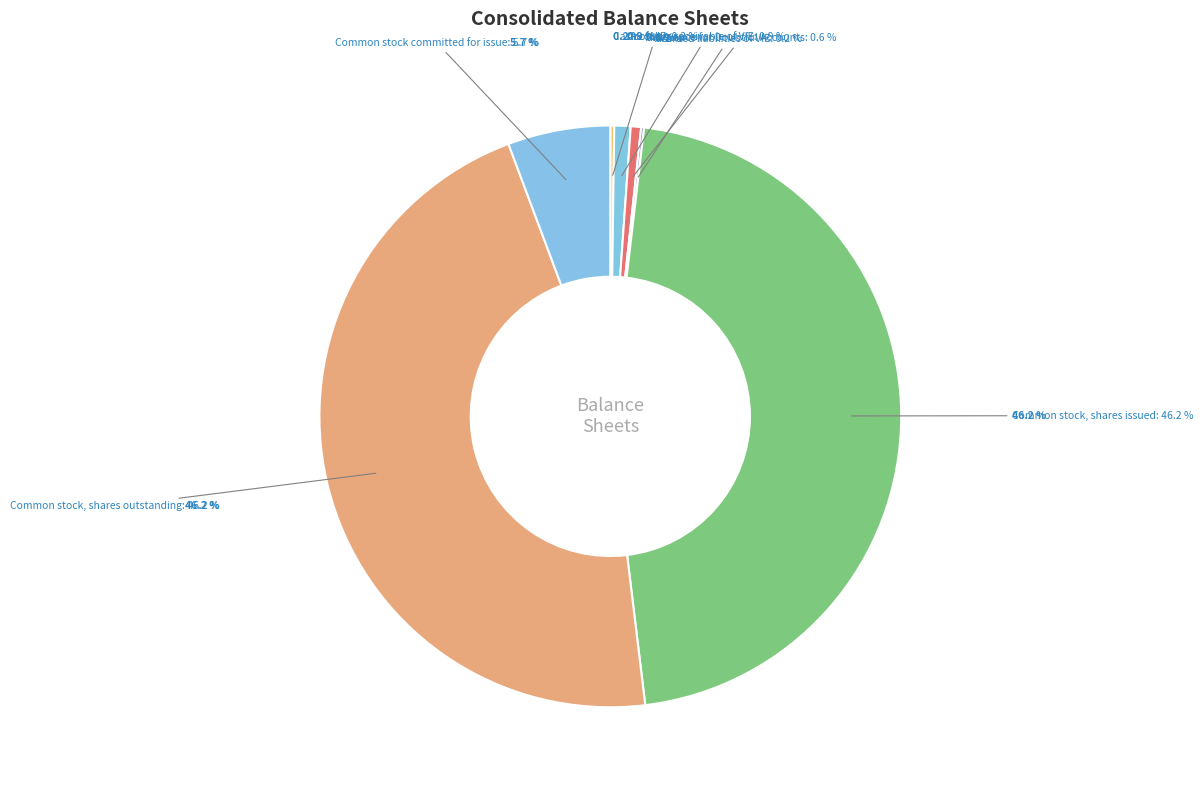

To the nearest percent, what percentage of the pie is Common stock committed for issue?

6%